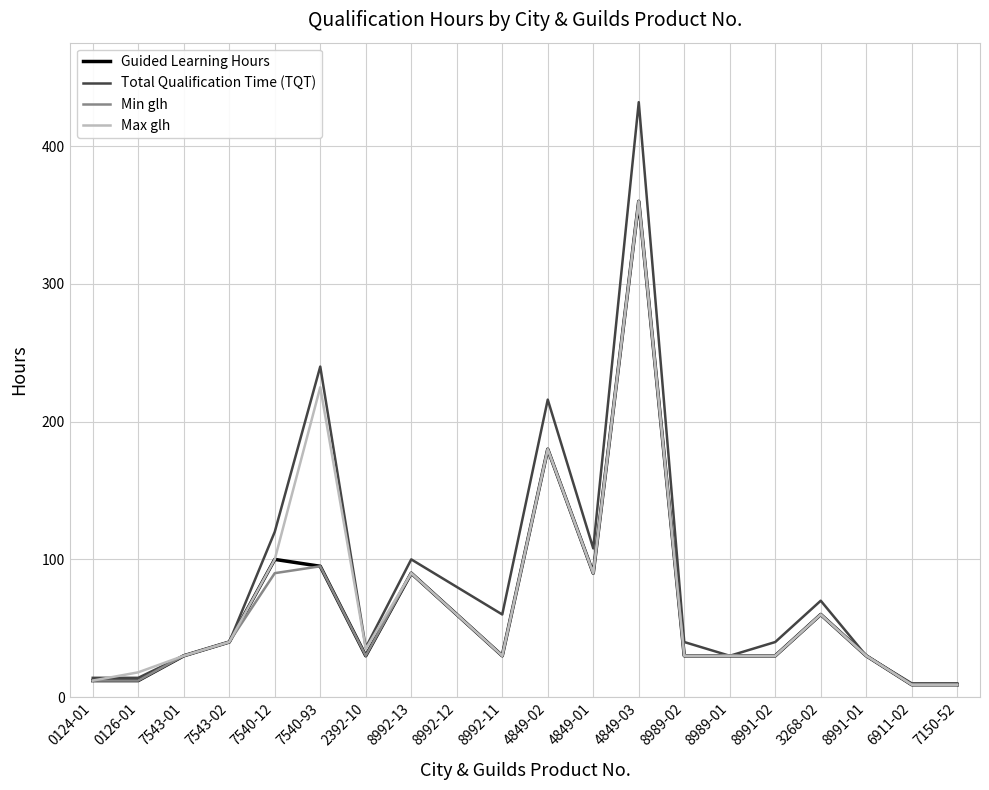

At which category does Total Qualification Time (TQT) reach its first local peak?

7540-93